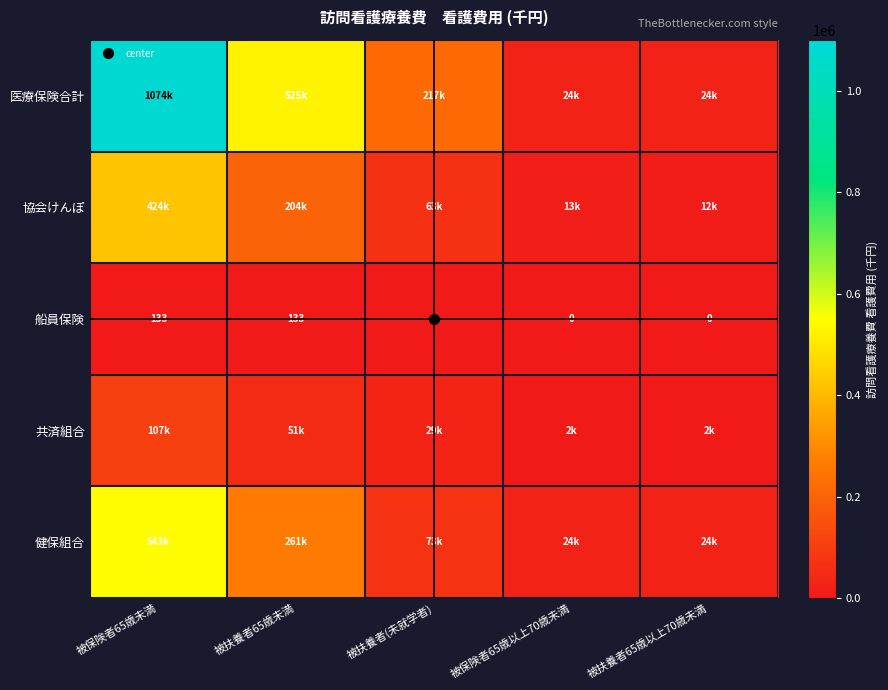

What value does the 船員保険 series have at 被保険者65歳未満?

132.7